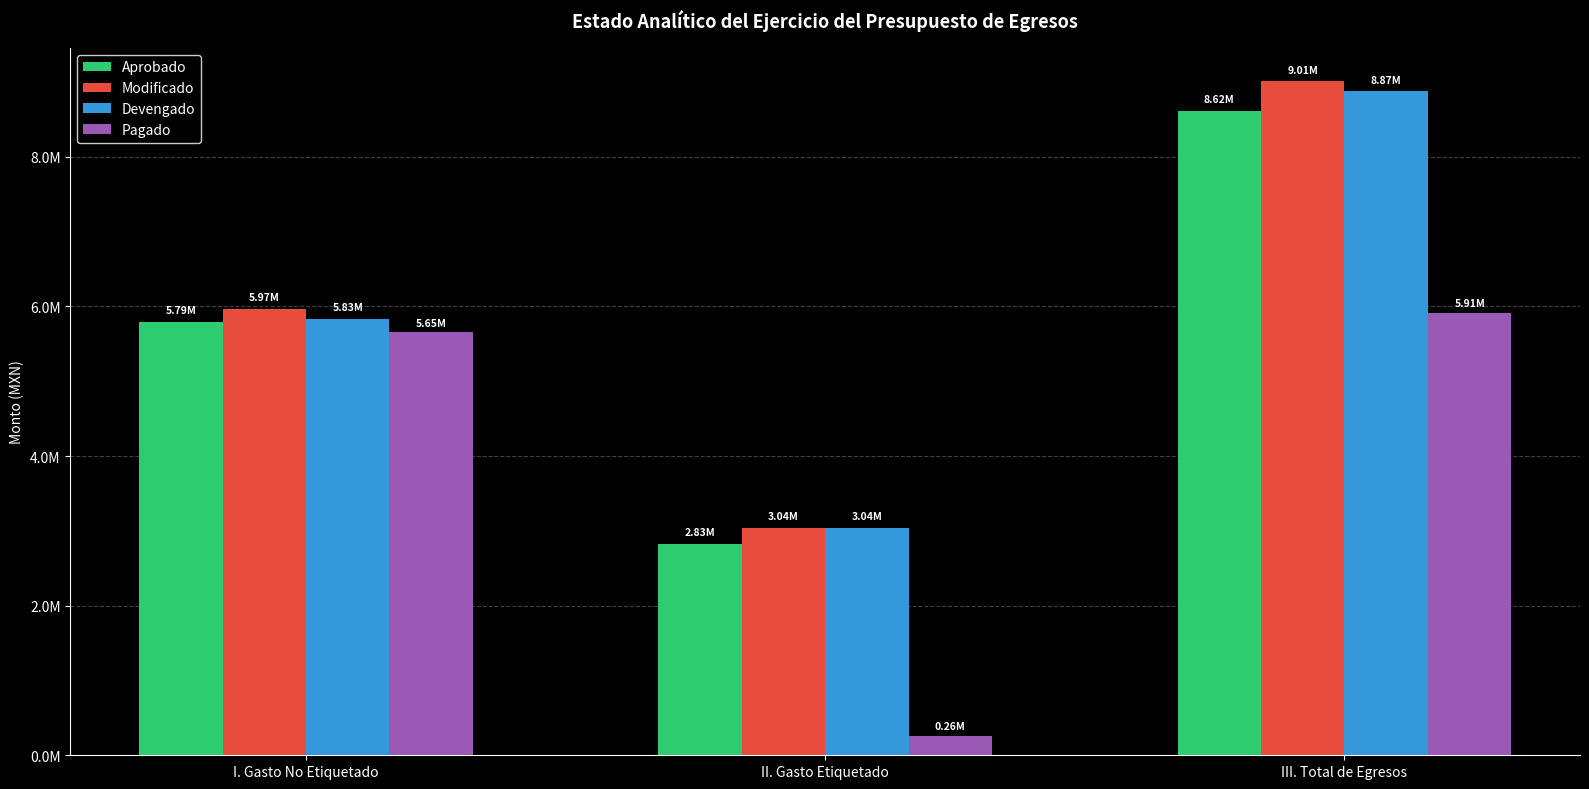

What are all the series names shown in the legend?

Aprobado, Modificado, Devengado, Pagado